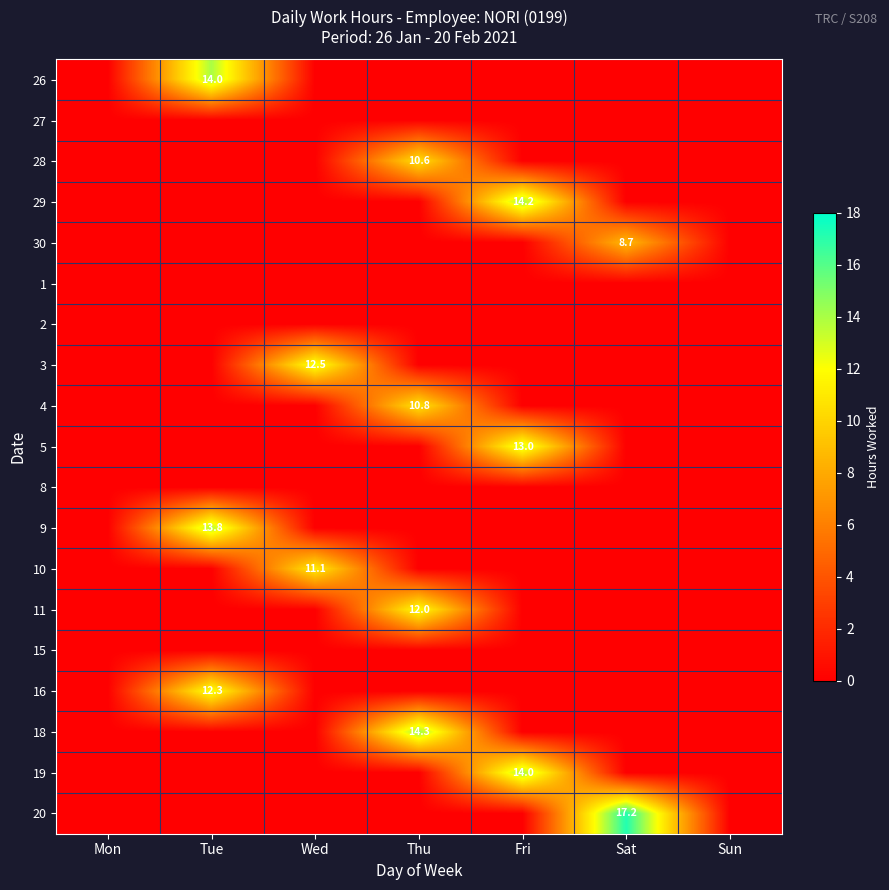

Count the number of data series in this chart.

19